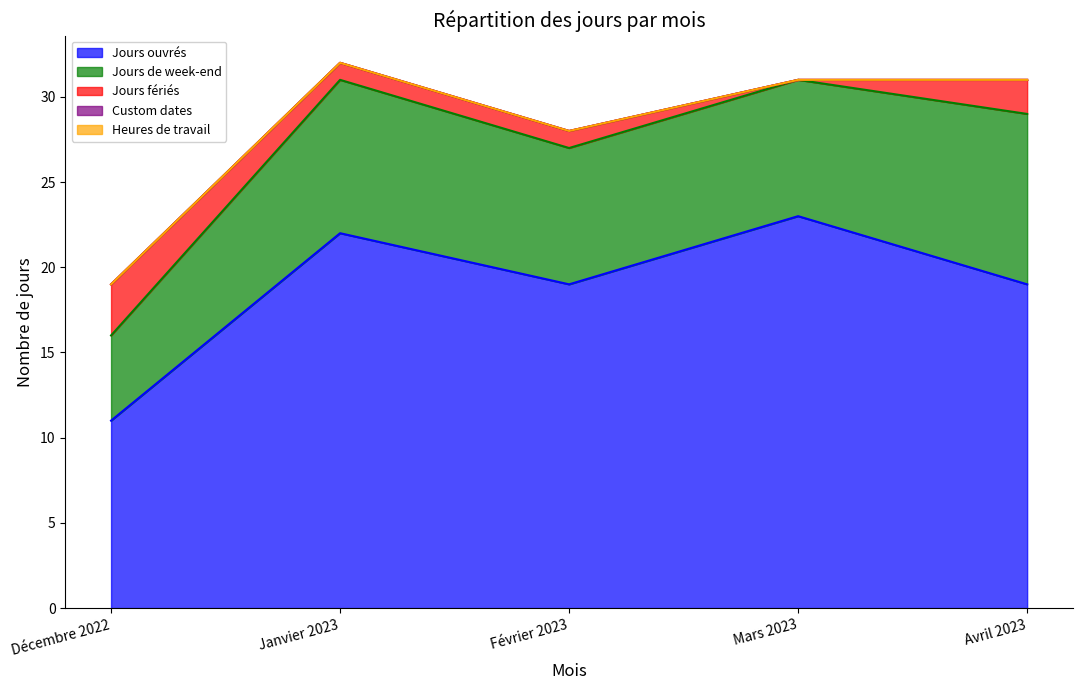

How many values in the Jours fériés series exceed 1?

2